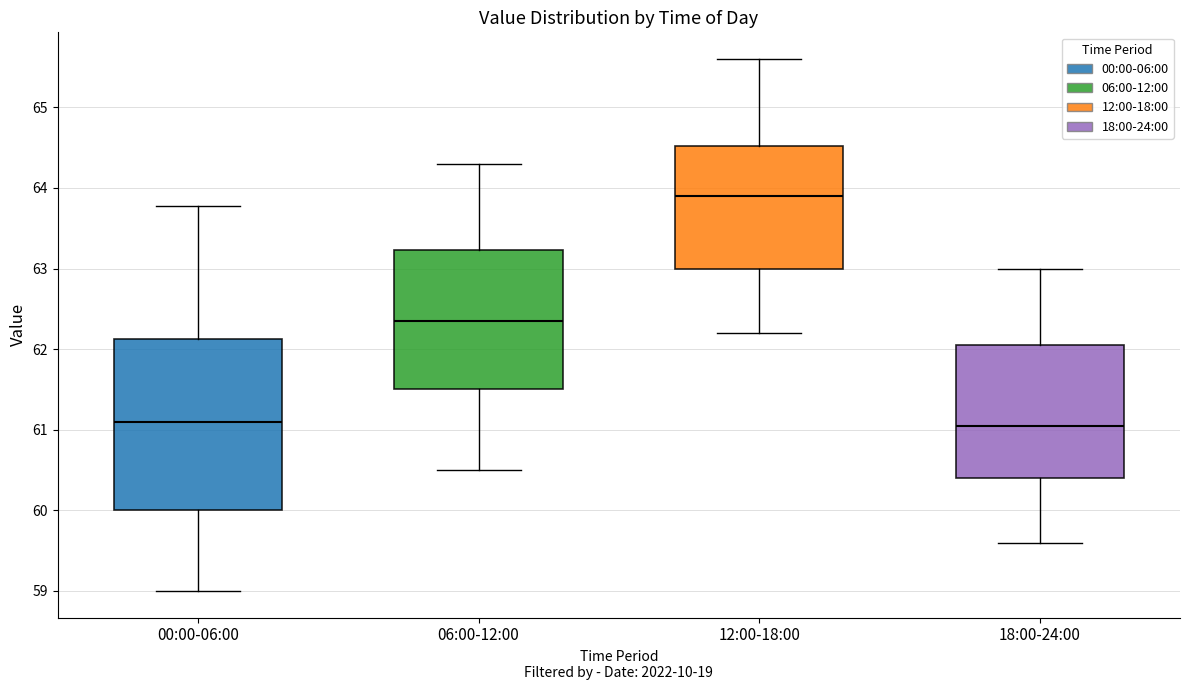

Reading left to right, transcribe this box plot: for each box, give where its median line is, the range the box spans, and where its two whiskers end, as read against the y-axis. The values are not printed on the chart, so give them approximately, as read against the axis.

00:00-06:00: median 61.1, box 60.0 to 62.1, whiskers 59.0 to 63.8
06:00-12:00: median 62.4, box 61.5 to 63.2, whiskers 60.5 to 64.3
12:00-18:00: median 63.9, box 63.0 to 64.5, whiskers 62.2 to 65.6
18:00-24:00: median 61.1, box 60.4 to 62.1, whiskers 59.6 to 63.0